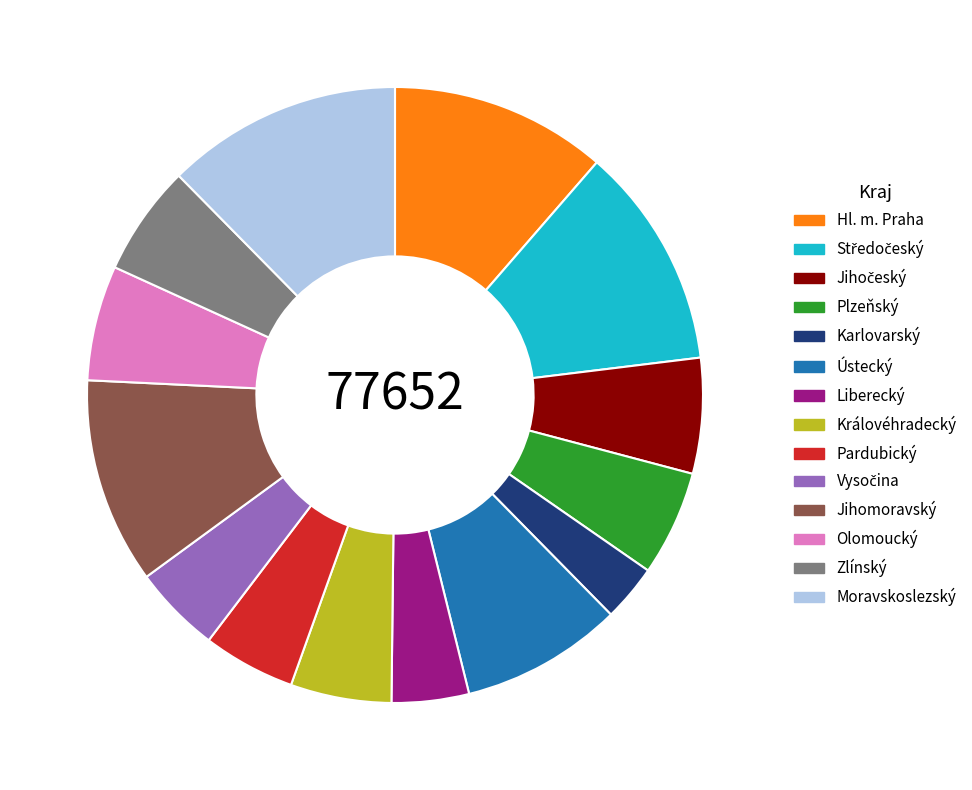

Does Jihomoravský represent more than half of the total?

No